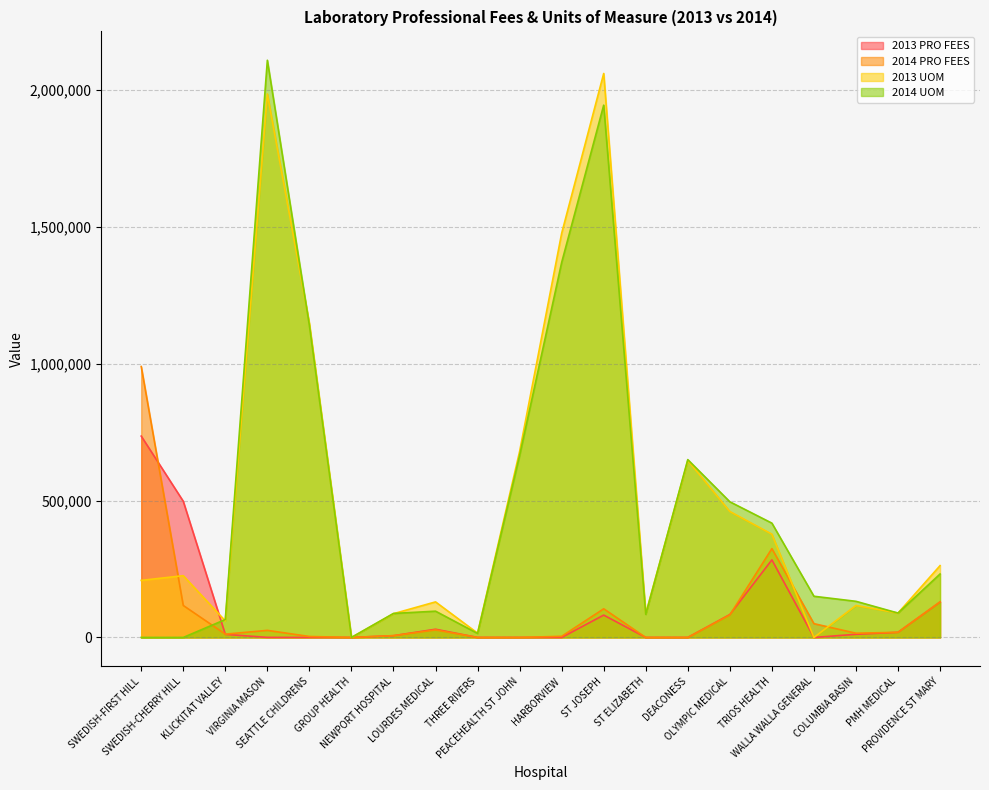

Which series has the largest total across all categories?

2013 UOM